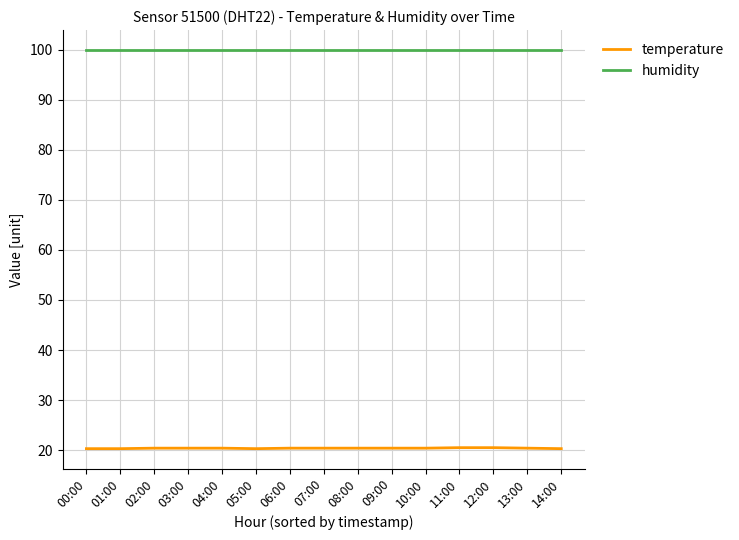

True or false: temperature and humidity cross at least once.

False